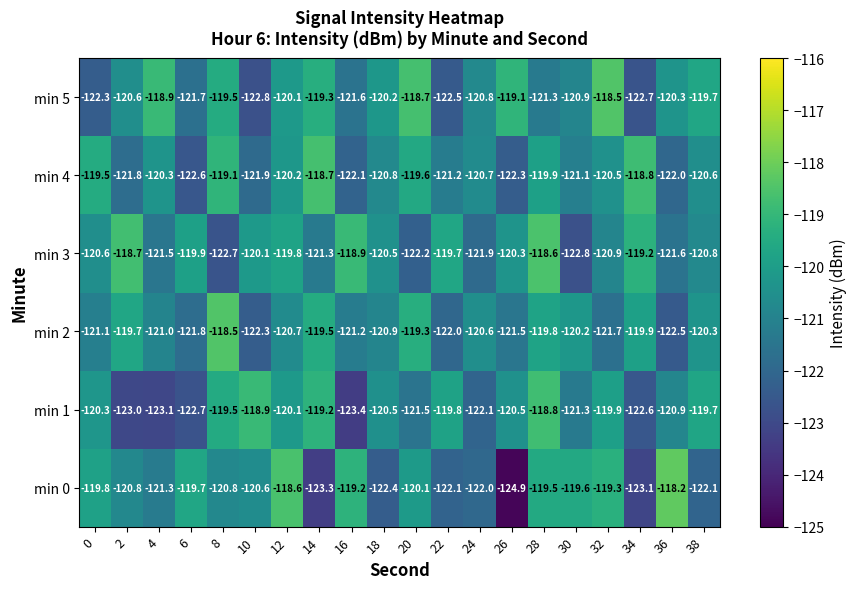

The value of min 5 at 10 is -122.8. True or false?

True